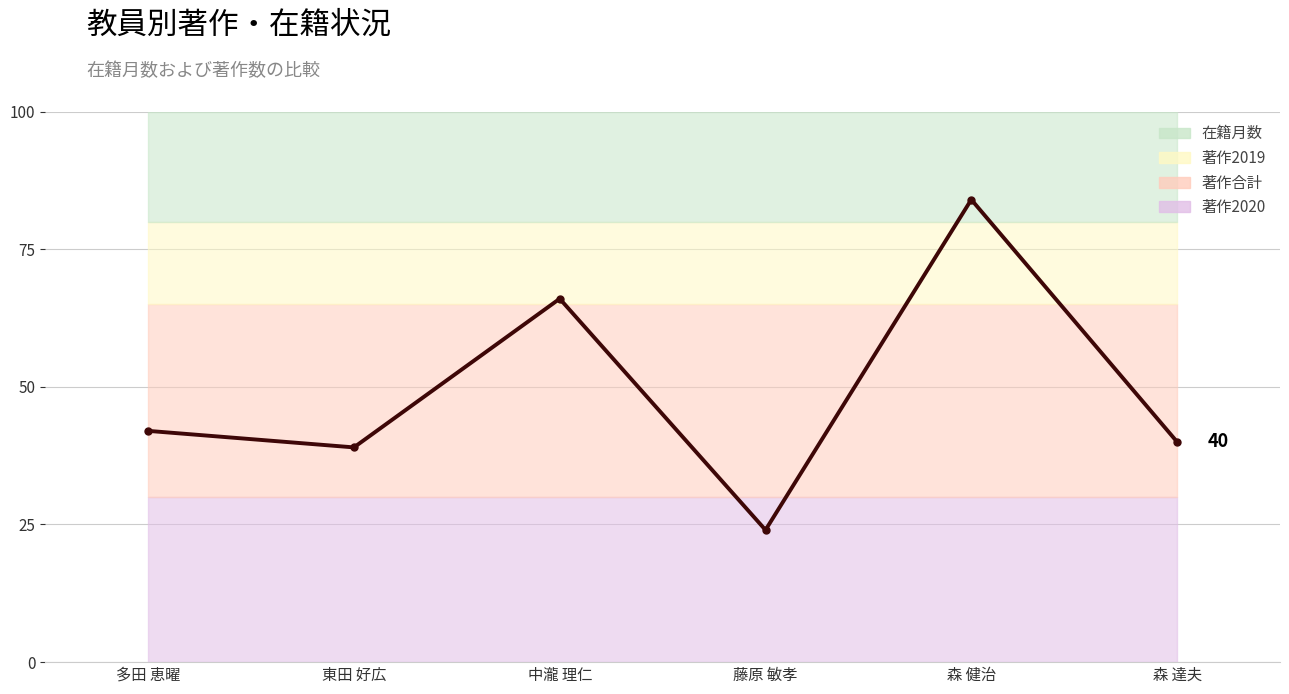

Which has a higher value, 藤原 敏孝 or 東田 好広?

東田 好広